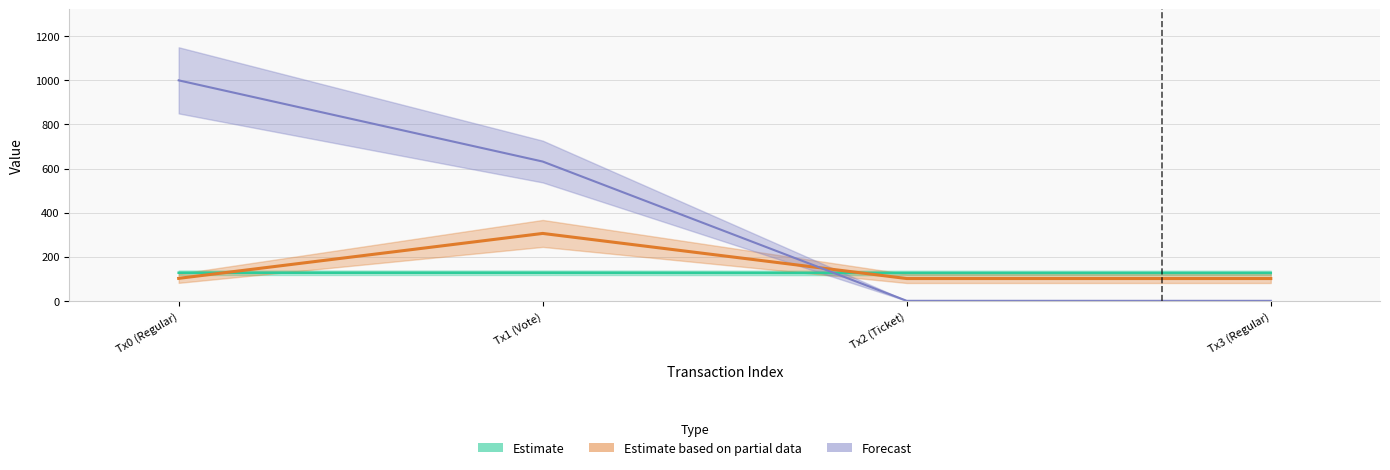

How many times do io_index and value cross each other?

2